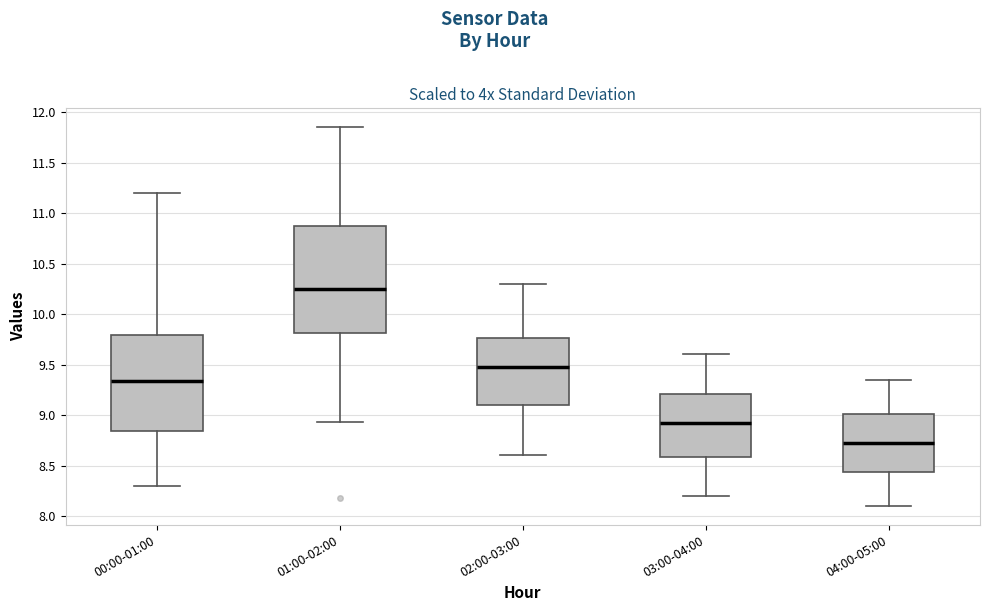

Reading left to right, transcribe this box plot: for each box, give where its median line is, the range the box spans, and where its two whiskers end, as read against the y-axis. The values are not printed on the chart, so give them approximately, as read against the axis.

00:00-01:00: median 9.35, box 8.85 to 9.80, whiskers 8.30 to 11.20
01:00-02:00: median 10.25, box 9.80 to 10.85, whiskers 8.95 to 11.85
02:00-03:00: median 9.50, box 9.10 to 9.75, whiskers 8.60 to 10.30
03:00-04:00: median 8.95, box 8.60 to 9.20, whiskers 8.20 to 9.60
04:00-05:00: median 8.75, box 8.45 to 9.00, whiskers 8.10 to 9.35